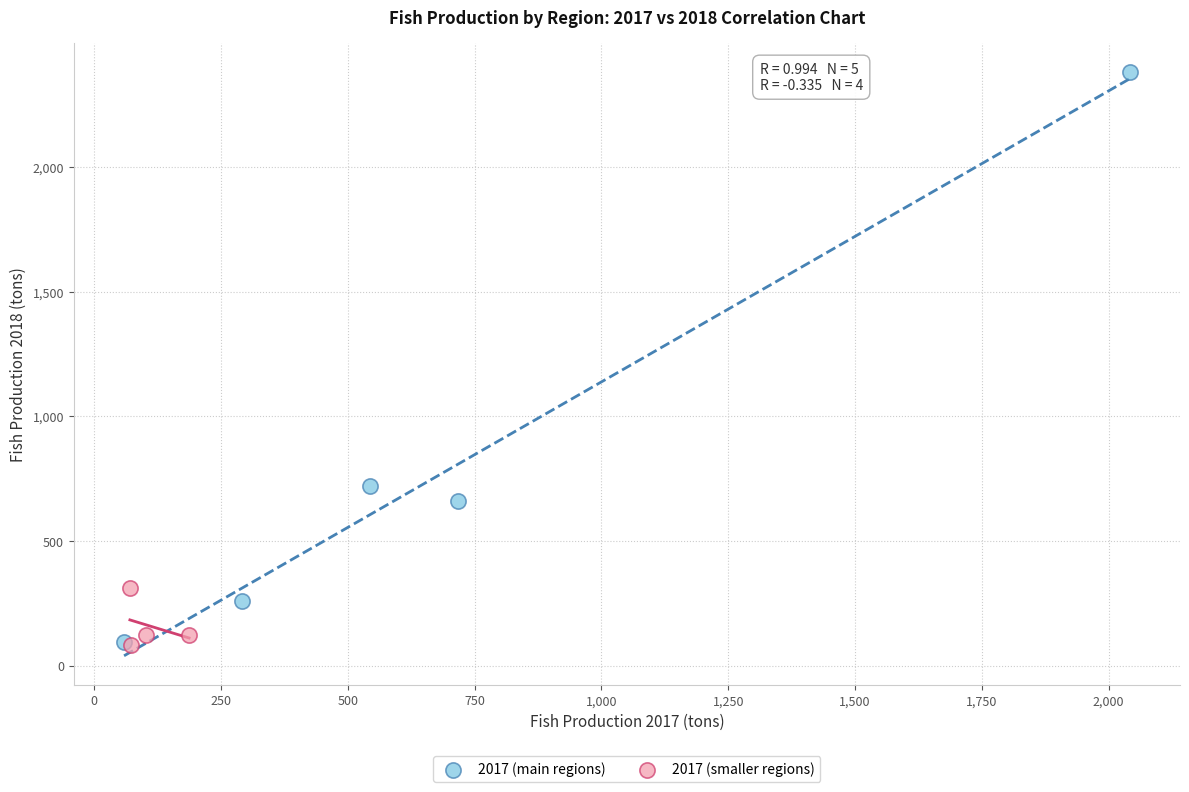

Which series has the widest spread of Y values?

2017 (main regions)